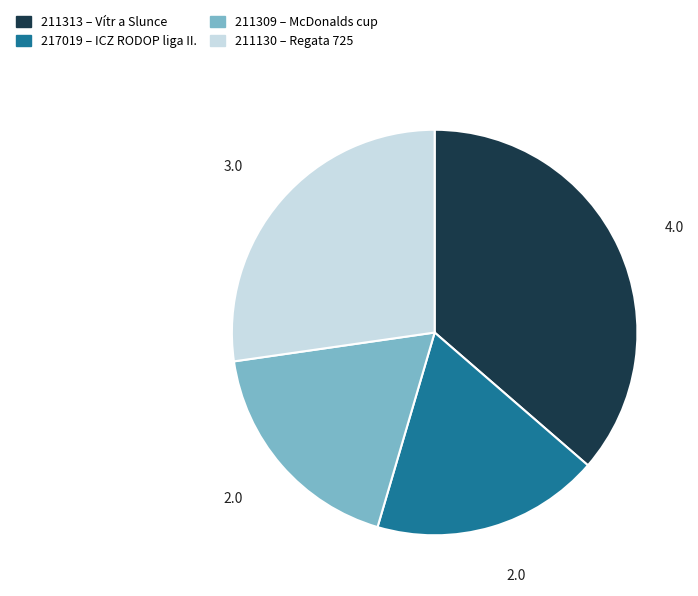

Does any single category account for the majority?

No